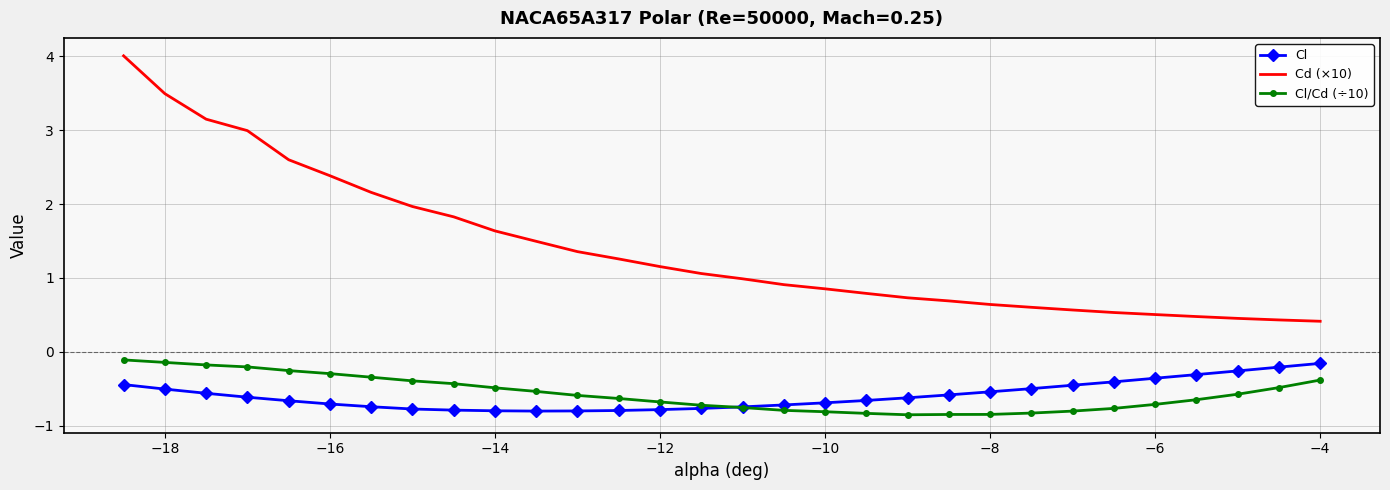

What is the maximum value shown in the chart?

4.0